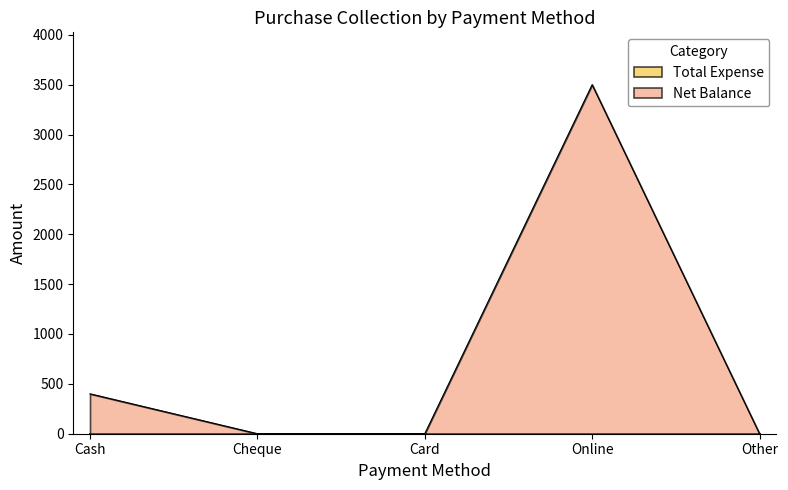

Between Other and Cash, which is larger?

Cash